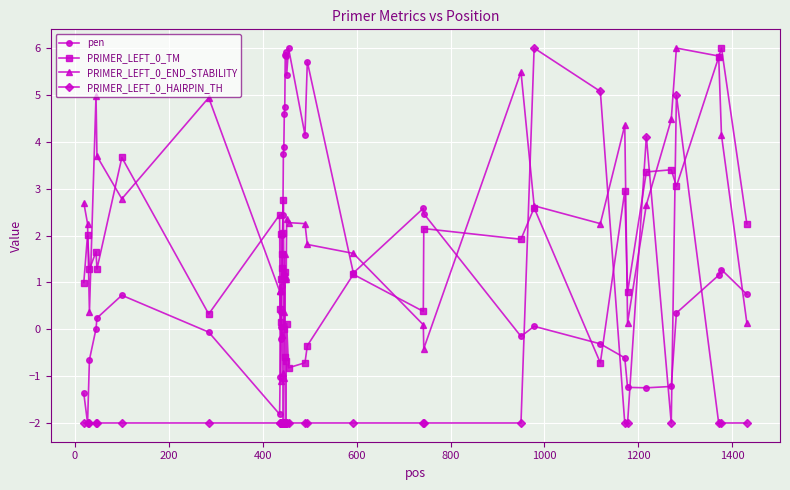

What is the minimum value for PRIMER_LEFT_0_TM?

-2.0